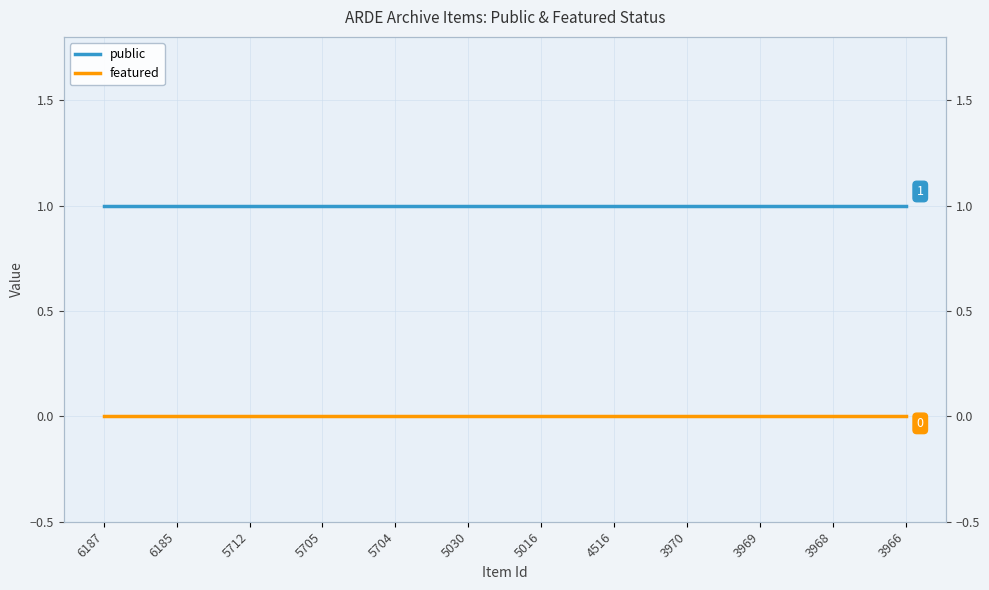

True or false: featured and public intersect in this chart.

False